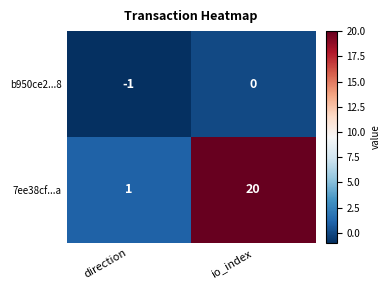

At direction, list the series in order from smallest to largest.

b950ce2...8, 7ee38cf...a